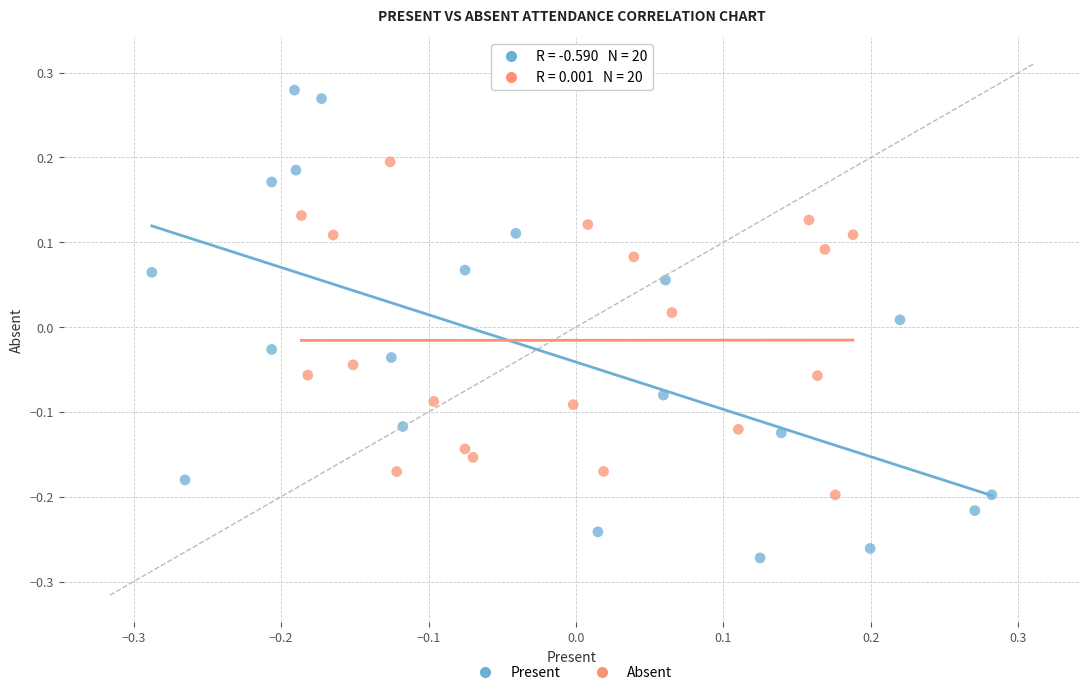

Which series has the widest spread of Y values?

Present